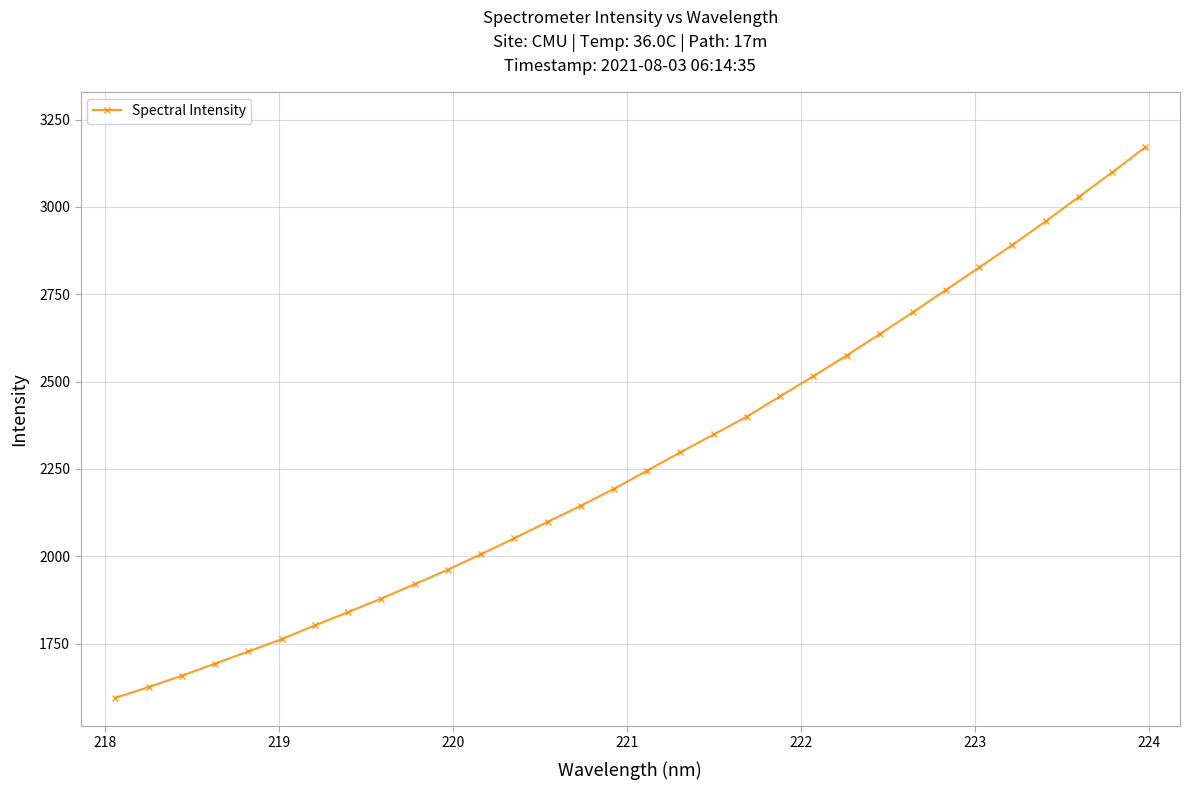

What is the smallest value displayed?

1594.4